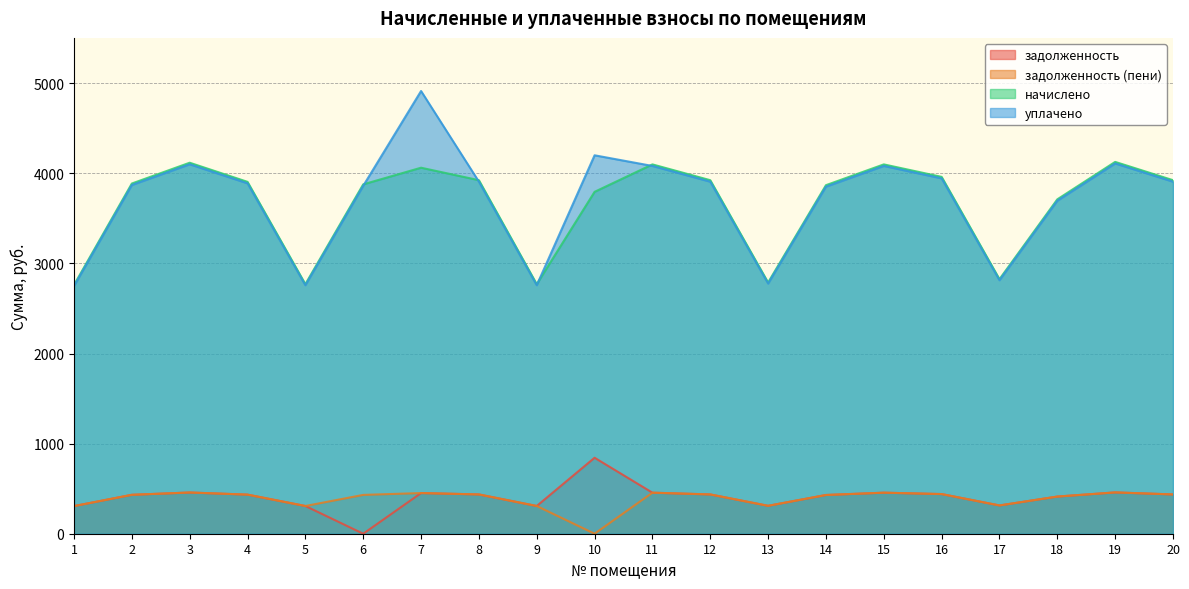

What is the value of the задолженность (пени) point at the 12th from the left?

436.1